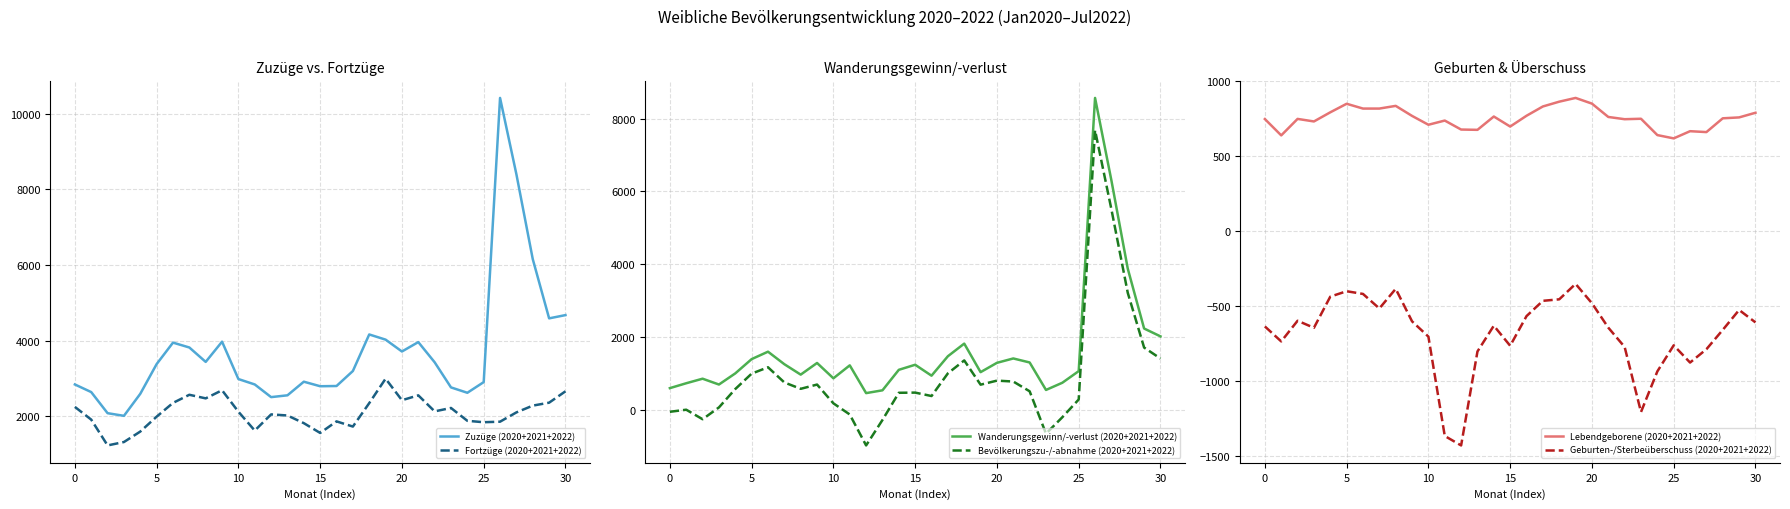

True or false: Fortzüge (2020+2021+2022) and Lebendgeborene (2020+2021+2022) intersect in this chart.

False